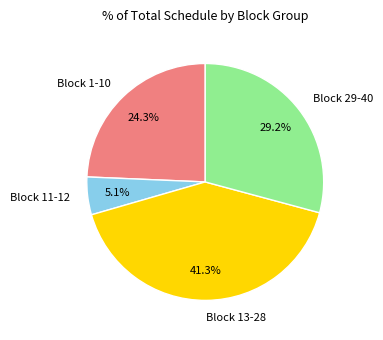

Approximately how many times larger is the value at Block 29-40 compared to Block 13-28?

0.7